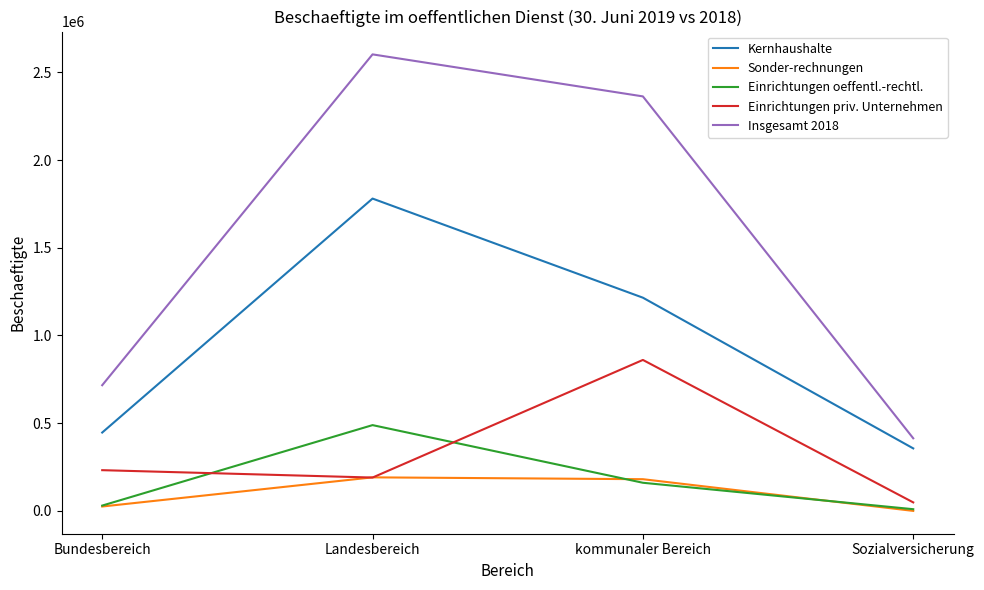

What is the spread (max minus min) of values at kommunaler Bereich?

2202405